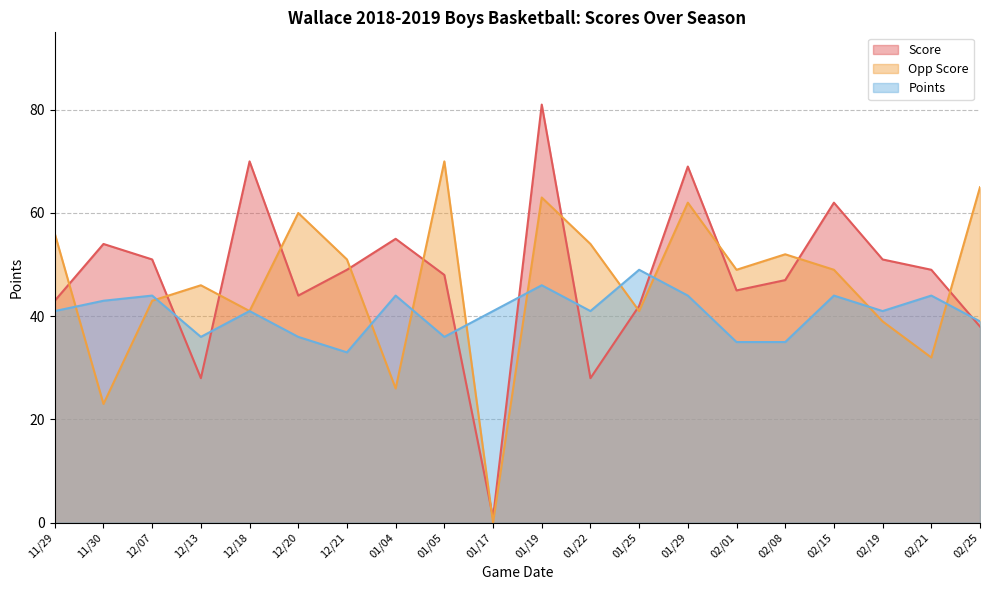

Does the chart have visible grid lines?

Yes